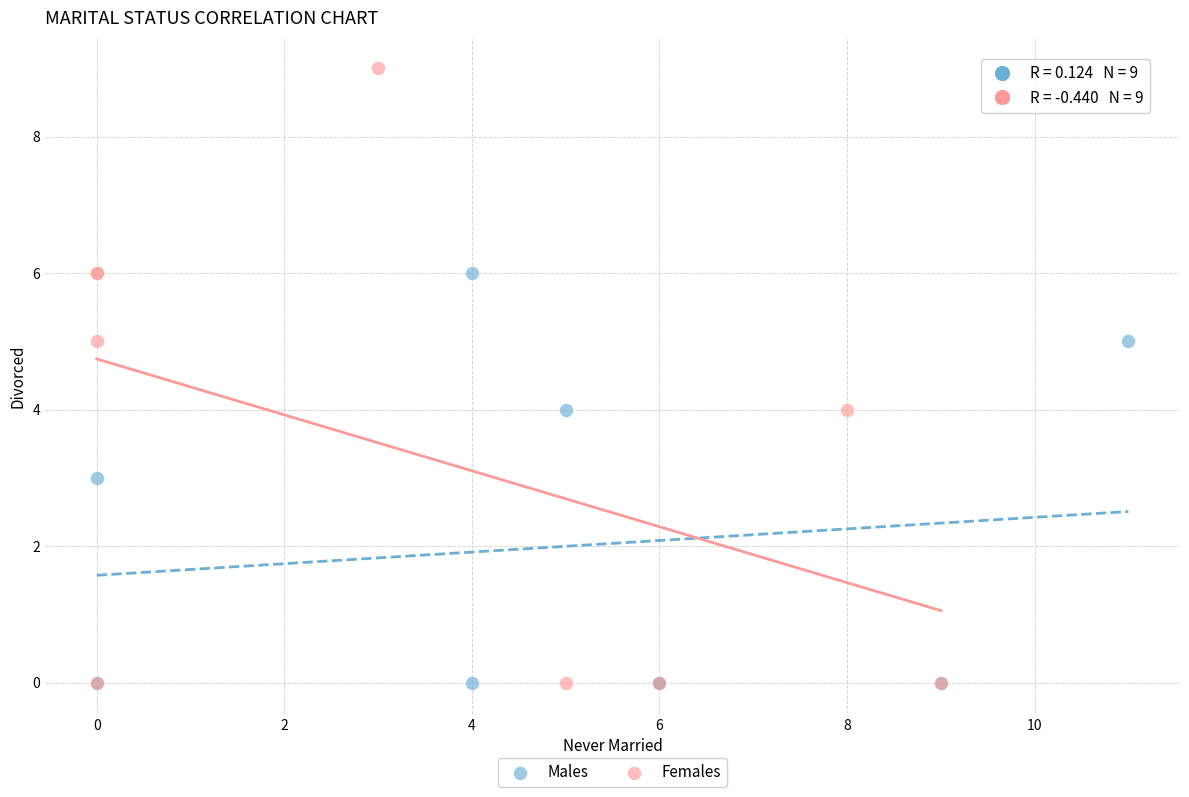

Which series contains the highest Y value?

Females